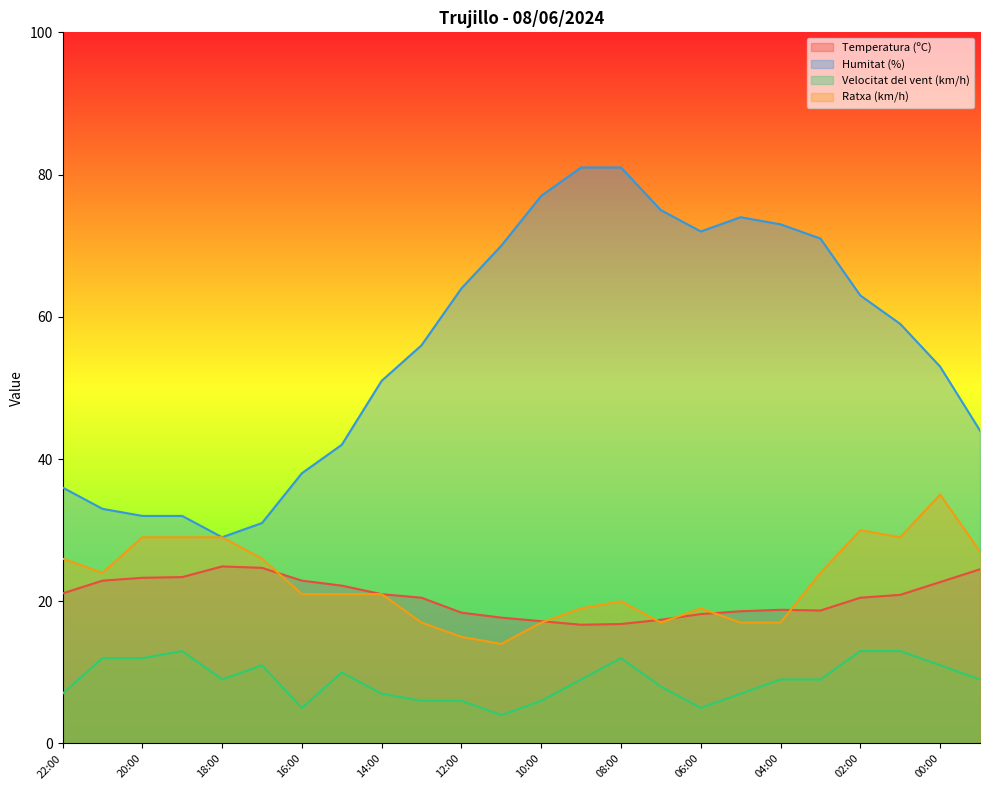

What is the value of the Ratxa (km/h) point at the 15th from the left?

20.0